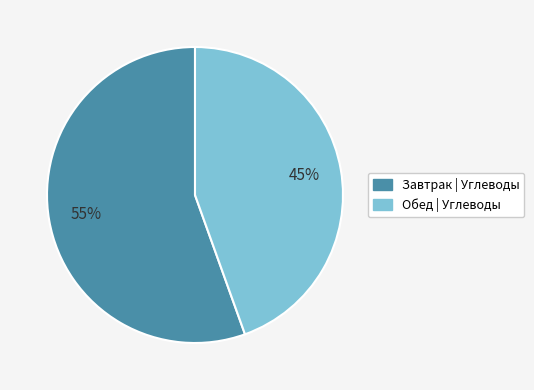

Does any single category account for the majority?

Yes